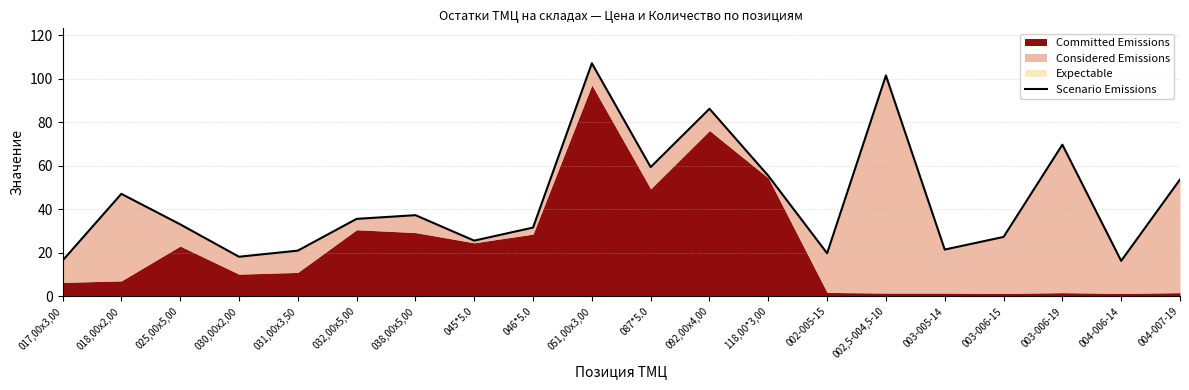

What is the difference between the maximum and second lowest values?

90.7